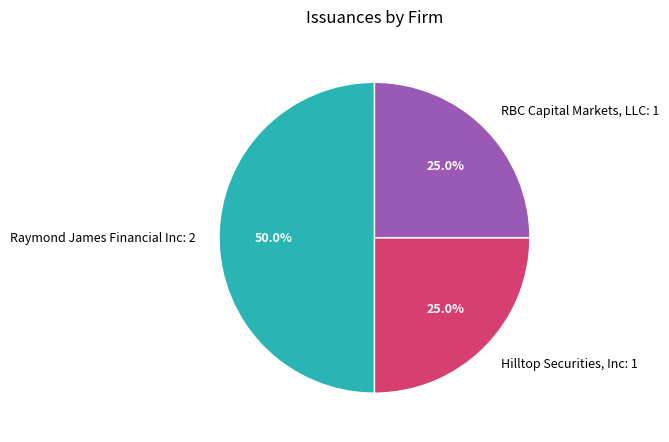

Does Hilltop Securities, Inc: 1 account for over 50% of the chart?

No